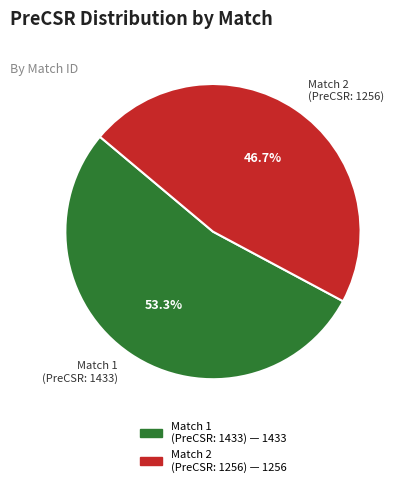

Which has a higher value, Match 2 (PreCSR: 1256) or Match 1 (PreCSR: 1433)?

Match 1 (PreCSR: 1433)